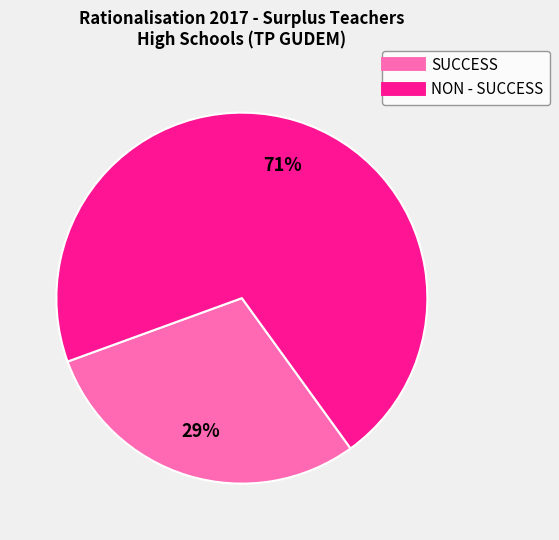

Is the sum of NON - SUCCESS and SUCCESS greater than half?

Yes